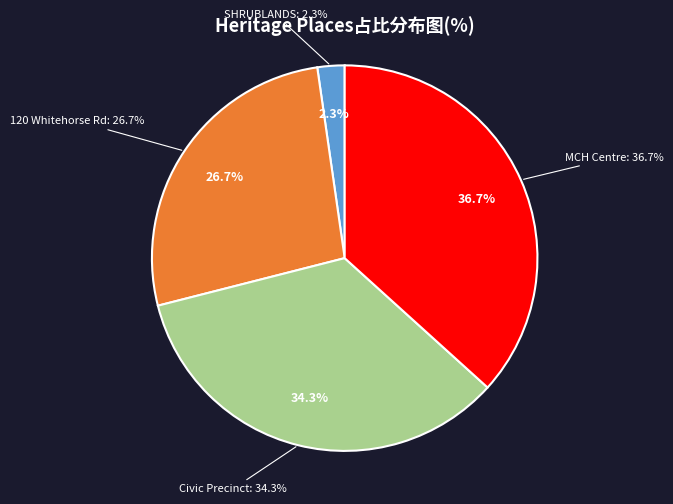

Which slice is the smallest?

SHRUBLANDS